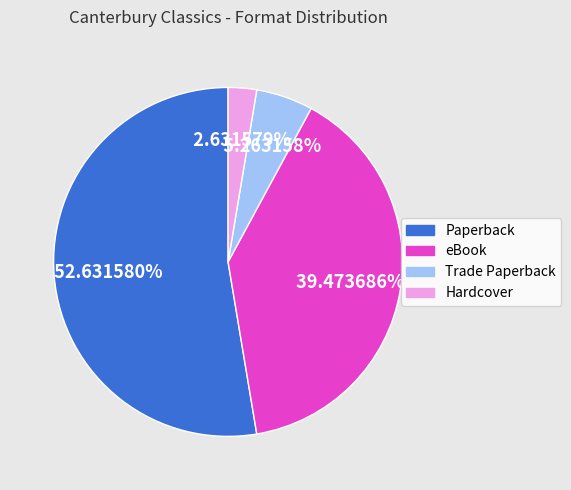

True or false: Paperback accounts for 63% of the total.

False